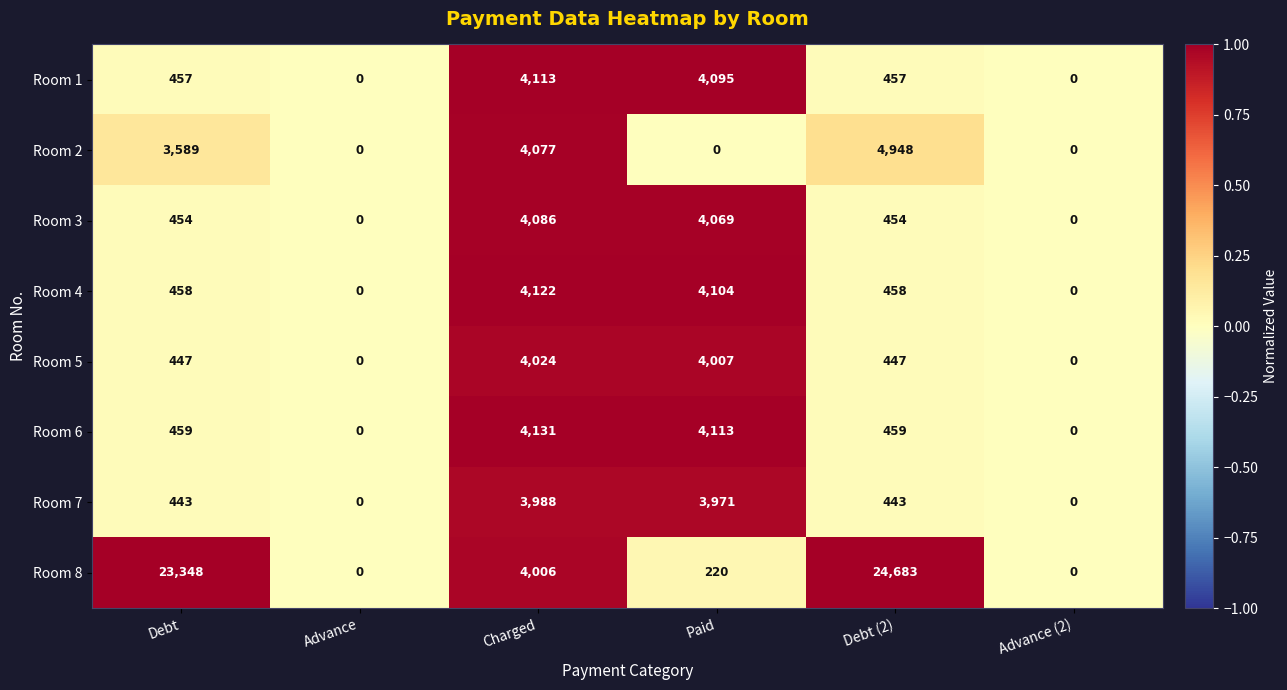

Which series has the widest spread of values?

Room 8